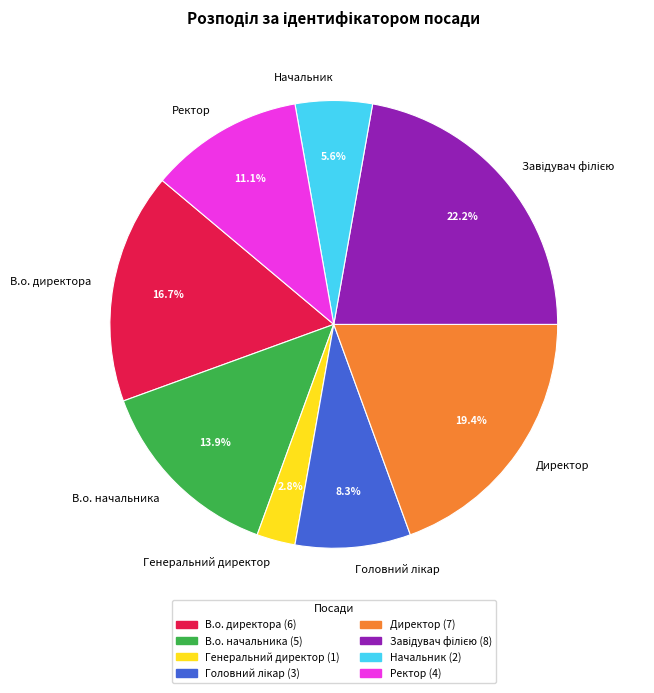

What portion of the pie excludes Ректор?

88.9%